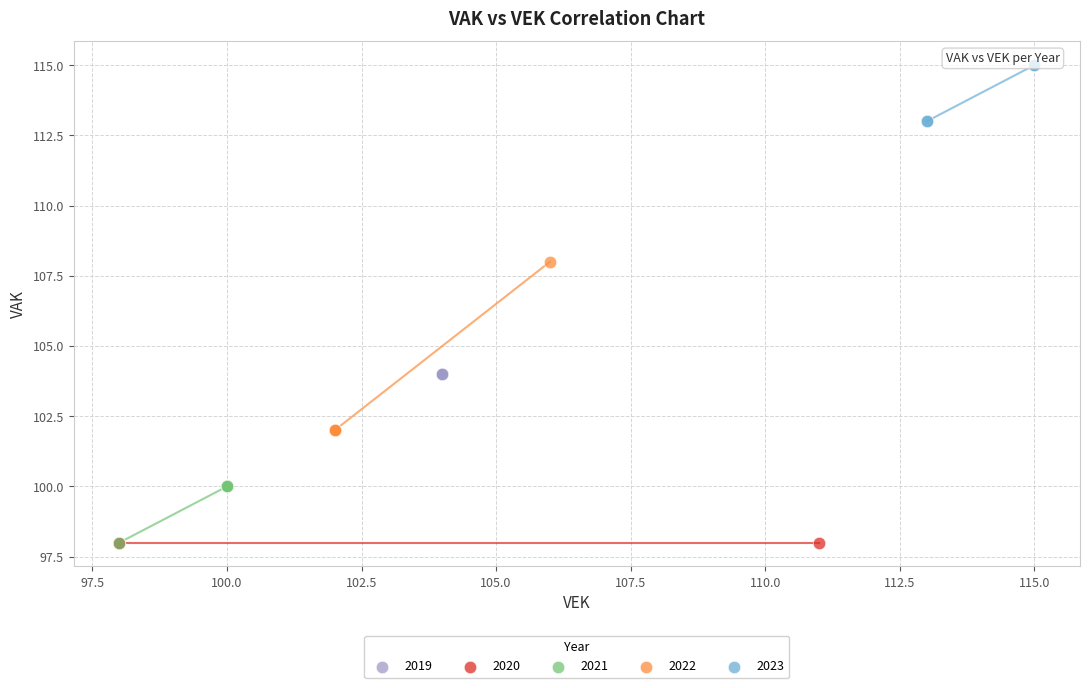

Which series contains the highest Y value?

2023